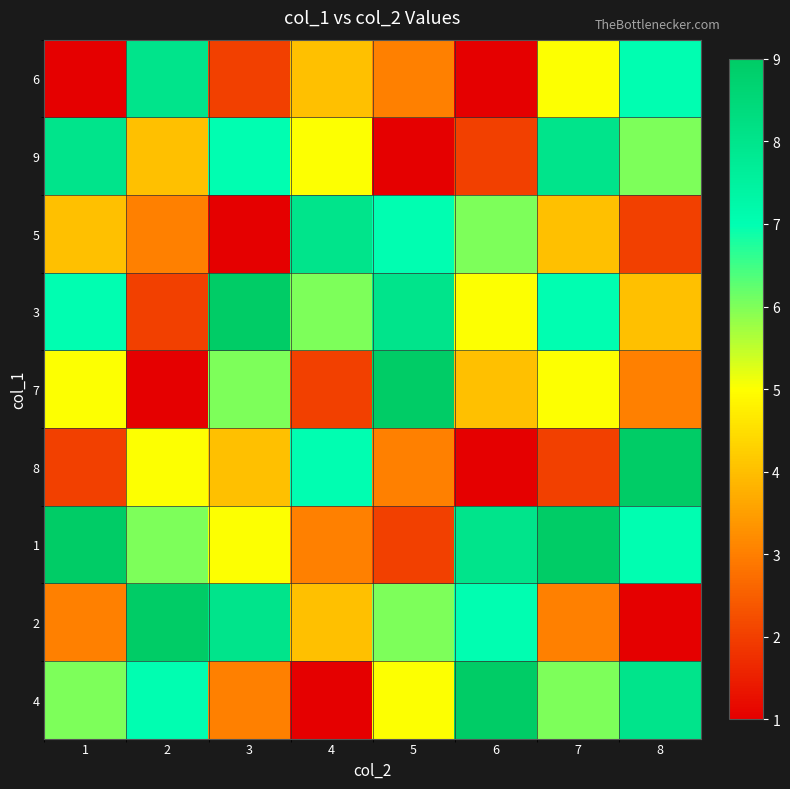

At how many categories does at least one series exceed 5?

8